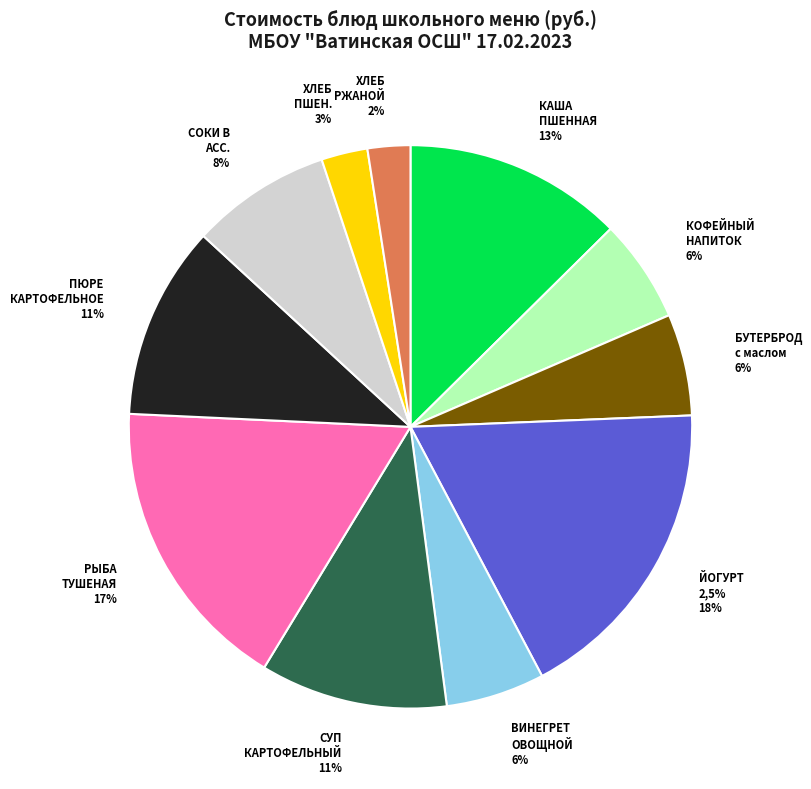

What is the ratio of the value at КОФЕЙНЫЙ НАПИТОК (цикорий) (С) to the value at СУП КАРТОФЕЛЬНЫЙ С ЛАПШОЙ ДОМАШНЕЙ?

0.6